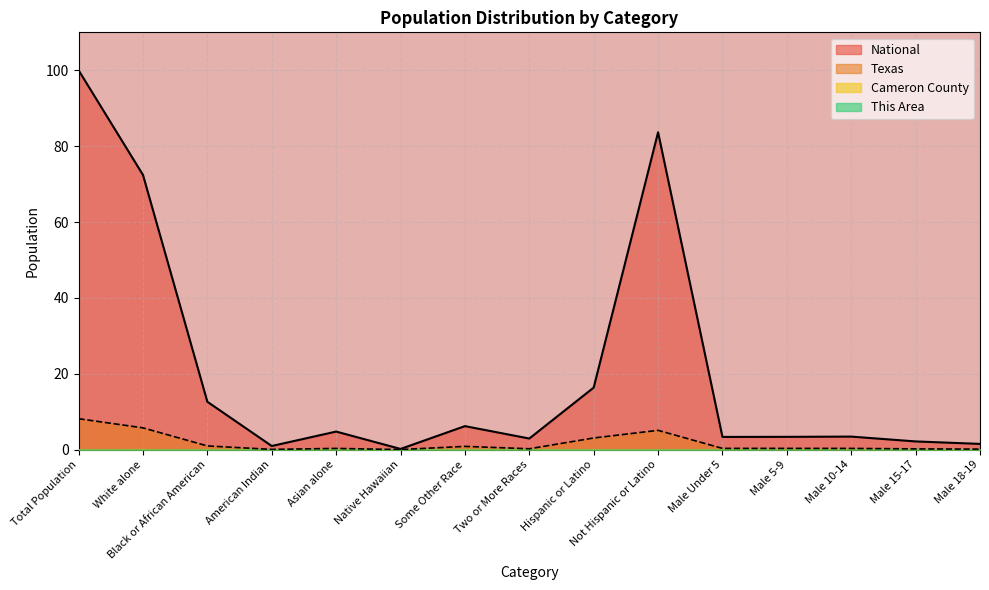

What position from the left is Male 5-9?

12